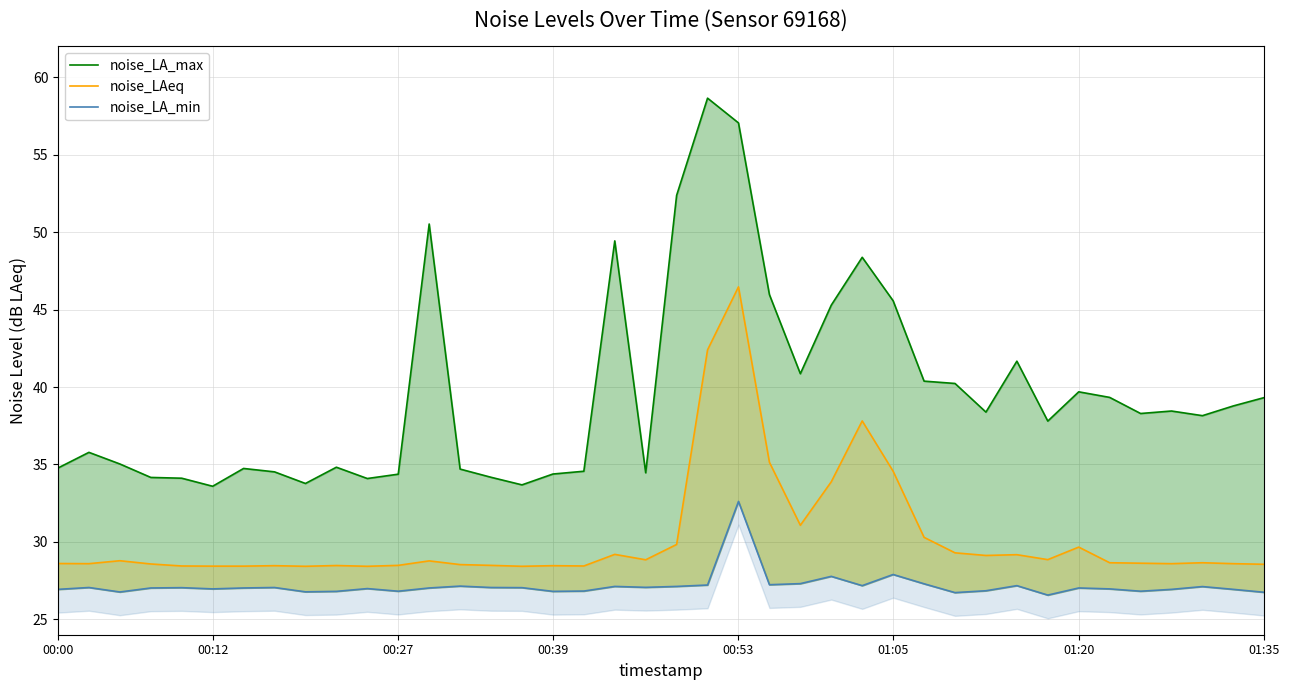

At which category does noise_LAeq reach its first local peak?

00:27